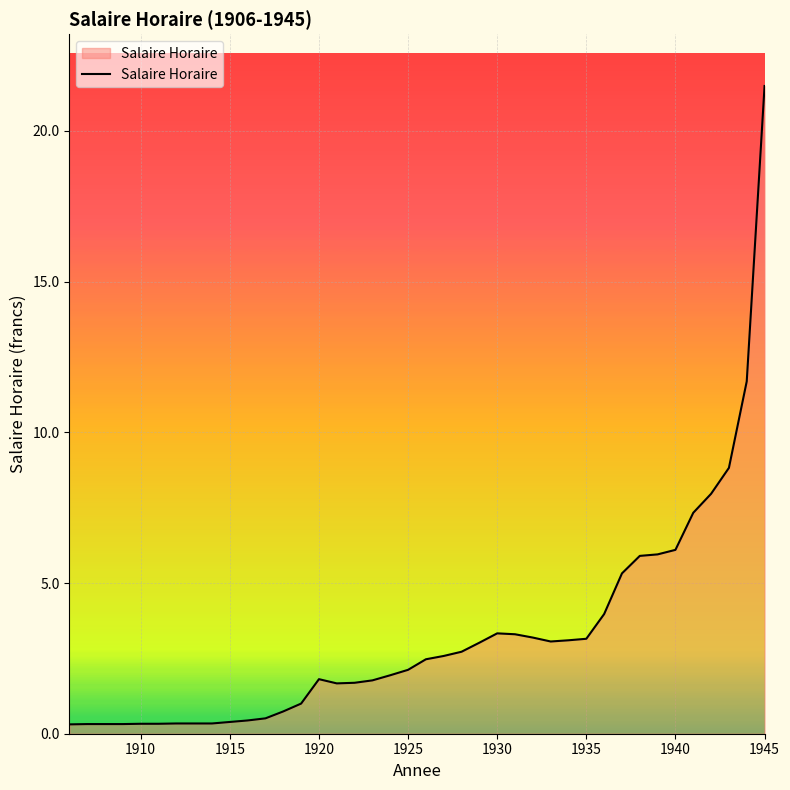

What is the greatest value displayed?

21.5